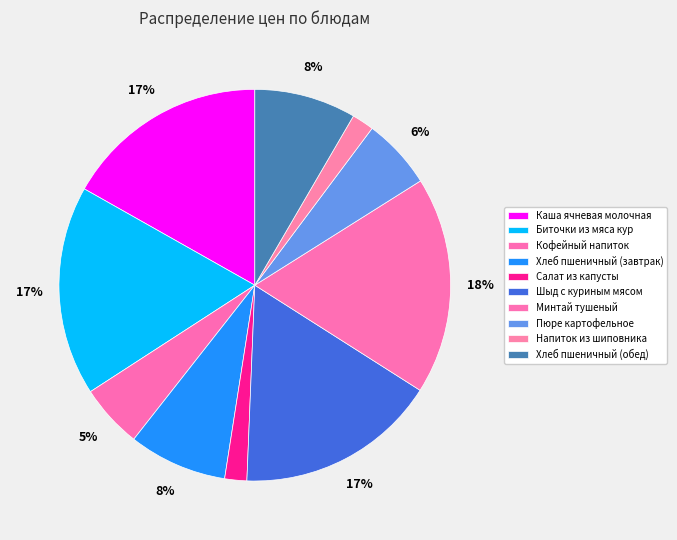

To the nearest percent, what percentage of the pie is Пюре картофельное?

6%